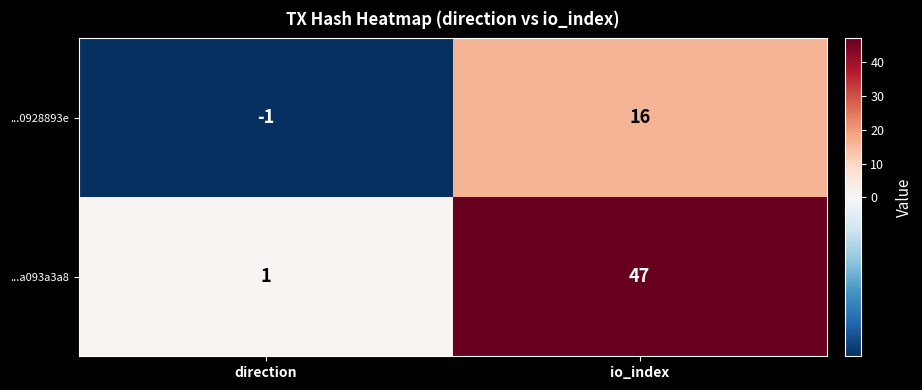

Reading left to right, extract all data points from this chart.

...0928893e: direction=-1	io_index=16
...a093a3a8: direction=1	io_index=47